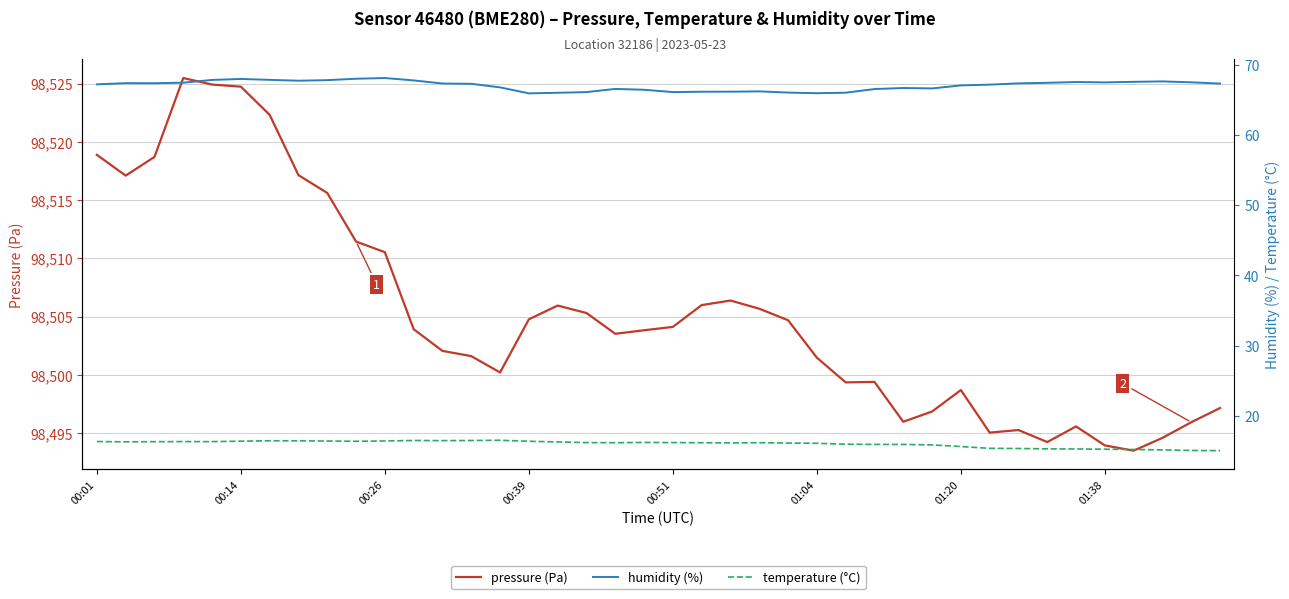

What is the highest value of the pressure (Pa) series?

98525.5